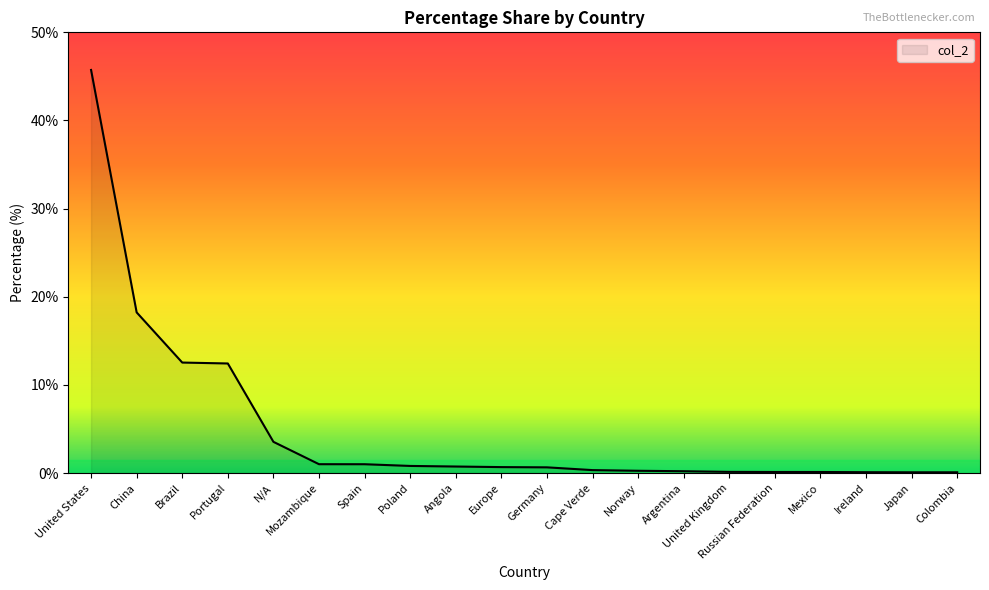

Which has a higher value, N/A or China?

China